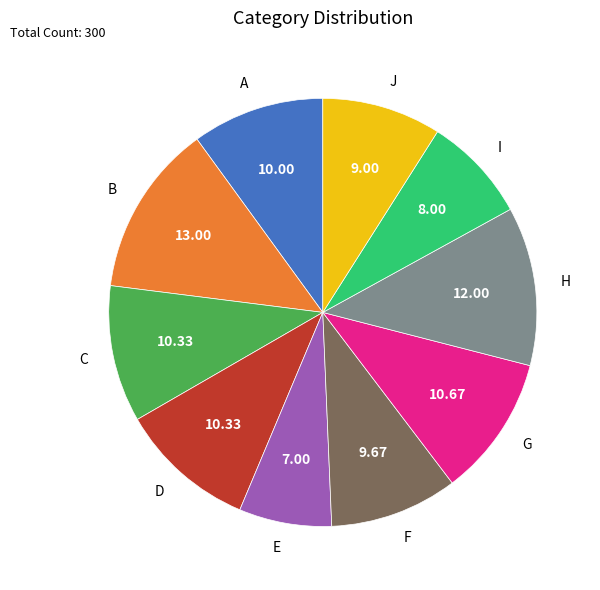

Between J and D, which is larger?

D